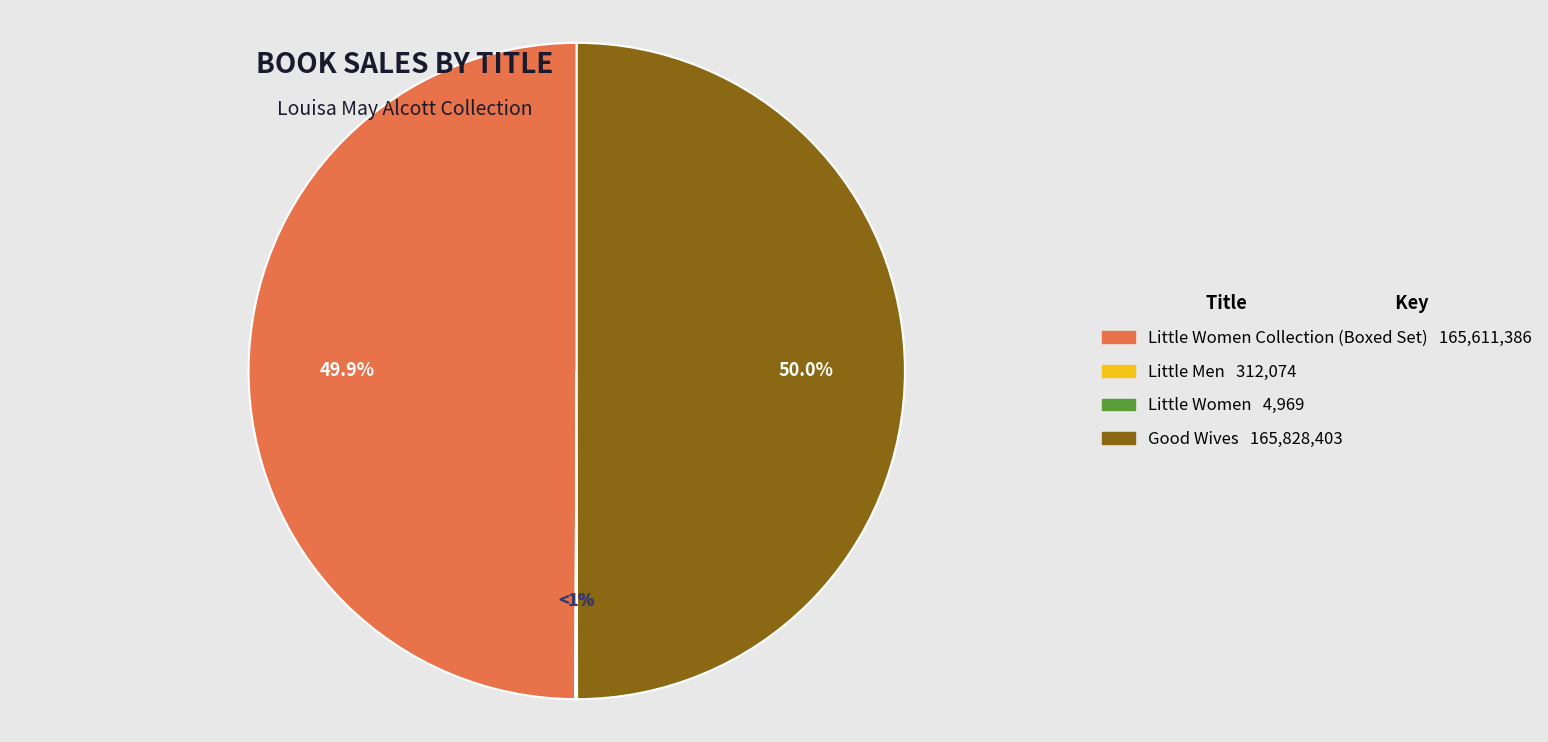

Which category has the biggest portion of the pie?

Good Wives